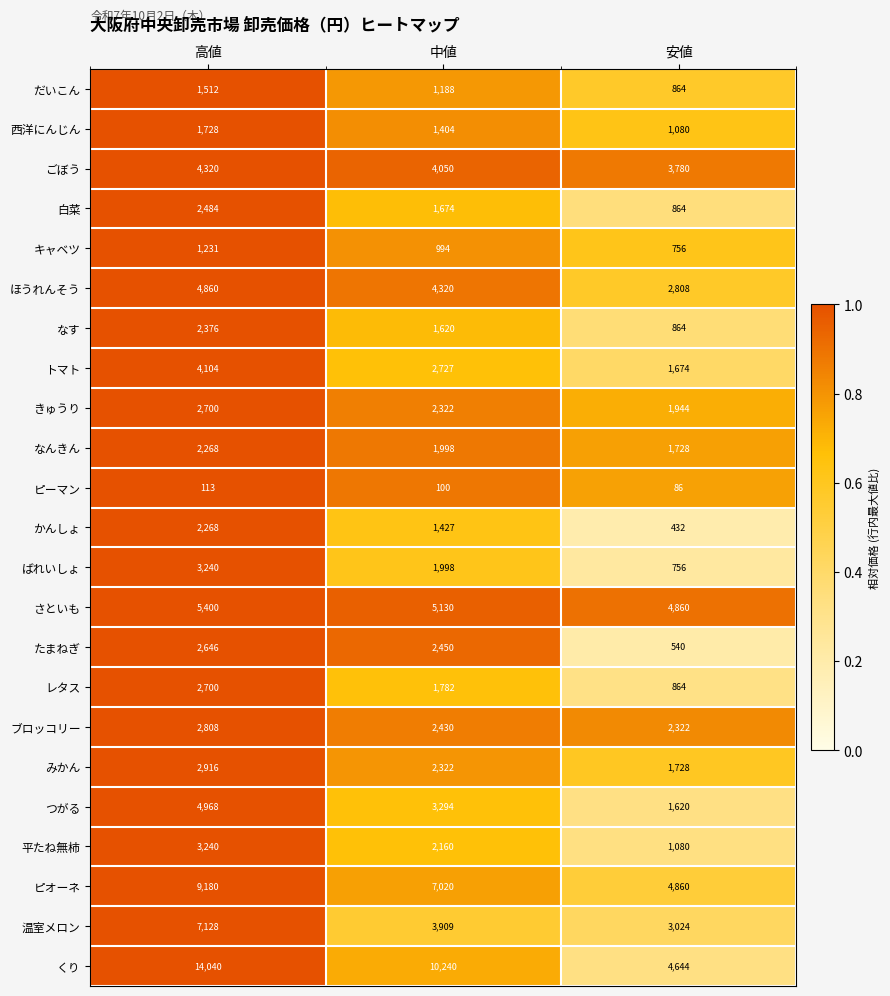

Which category has the highest value across all series?

高値